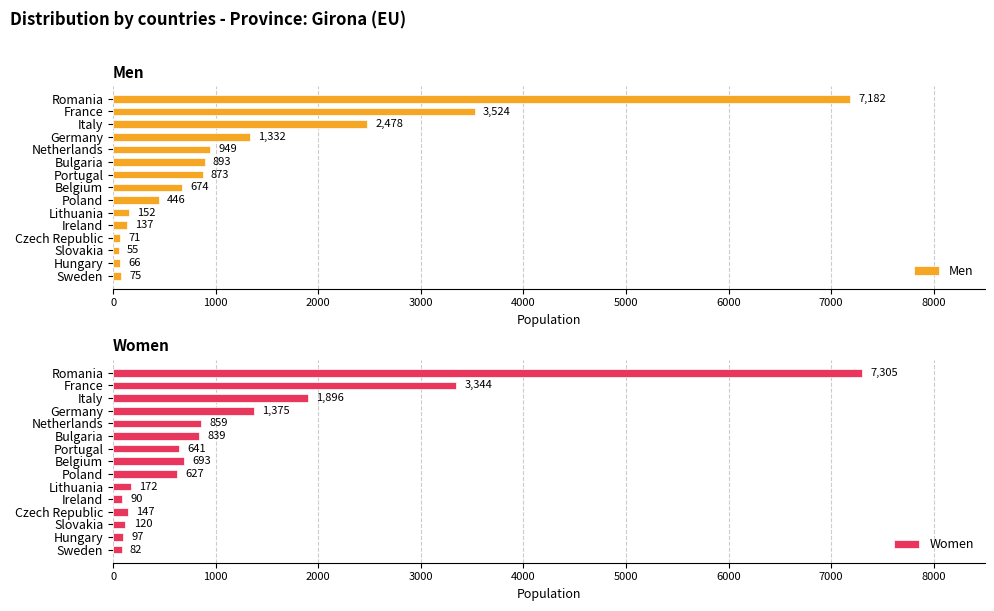

The Men series shows 1202 at Bulgaria. True or false?

False